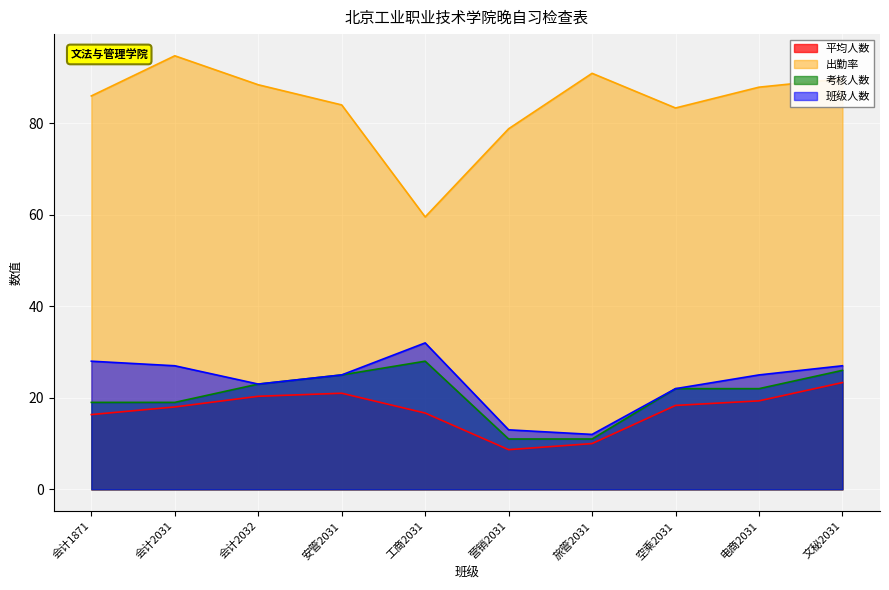

What are all the series names shown in the legend?

平均人数, 出勤率, 考核人数, 班级人数